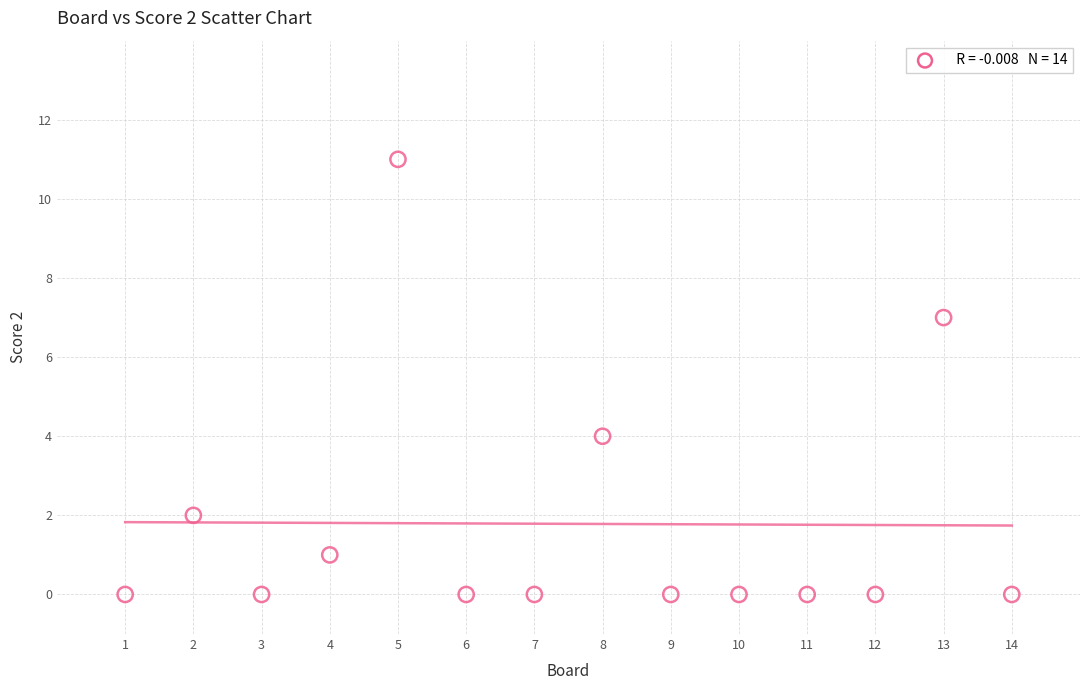

What Y value in the scatter plot is closest to 5?

4